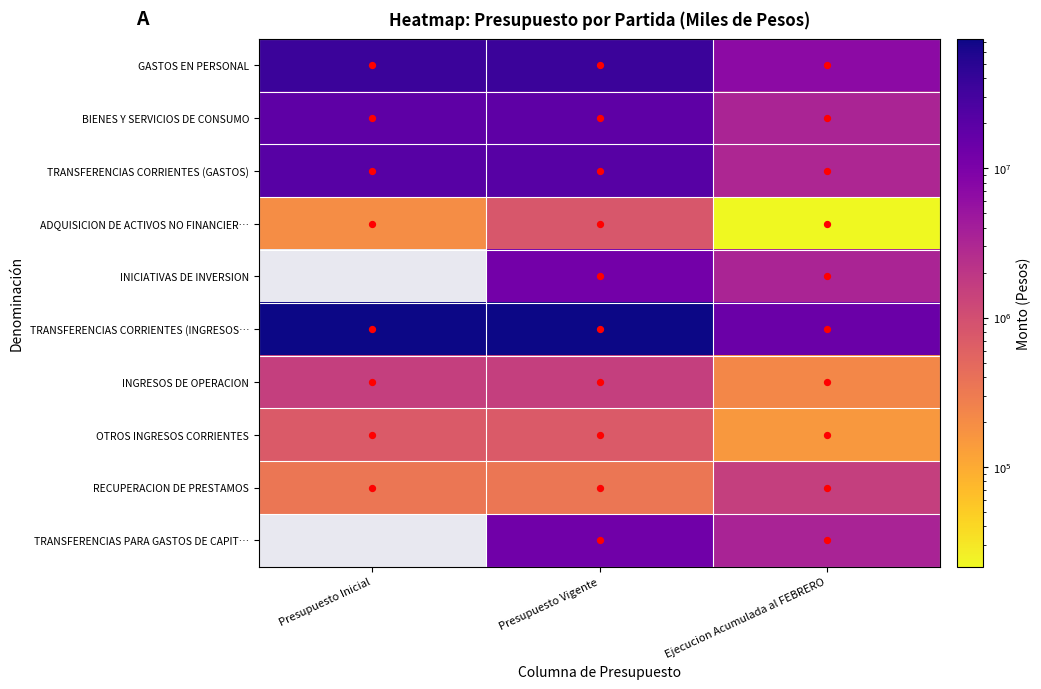

At Presupuesto Inicial, list the series in order from largest to smallest.

GASTOS EN PERSONAL, TRANSFERENCIAS CORRIENTES (GASTOS), ADQUISICION DE ACTIVOS NO FINANCIER…, INICIATIVAS DE INVERSION, TRANSFERENCIAS CORRIENTES (INGRESOS…, INGRESOS DE OPERACION, OTROS INGRESOS CORRIENTES, RECUPERACION DE PRESTAMOS, TRANSFERENCIAS PARA GASTOS DE CAPIT…, BIENES Y SERVICIOS DE CONSUMO